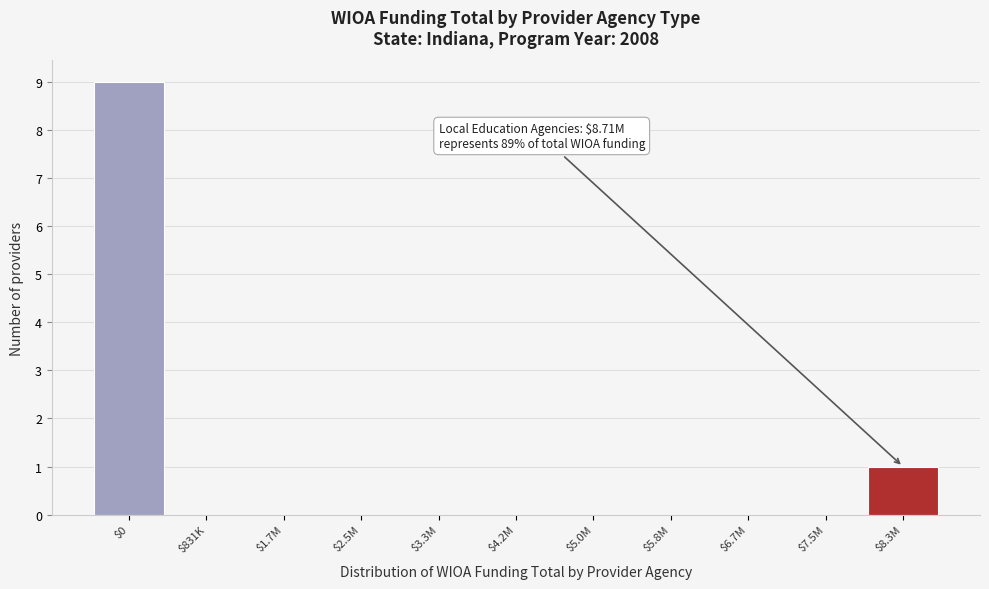

What is the sum of all values?

10